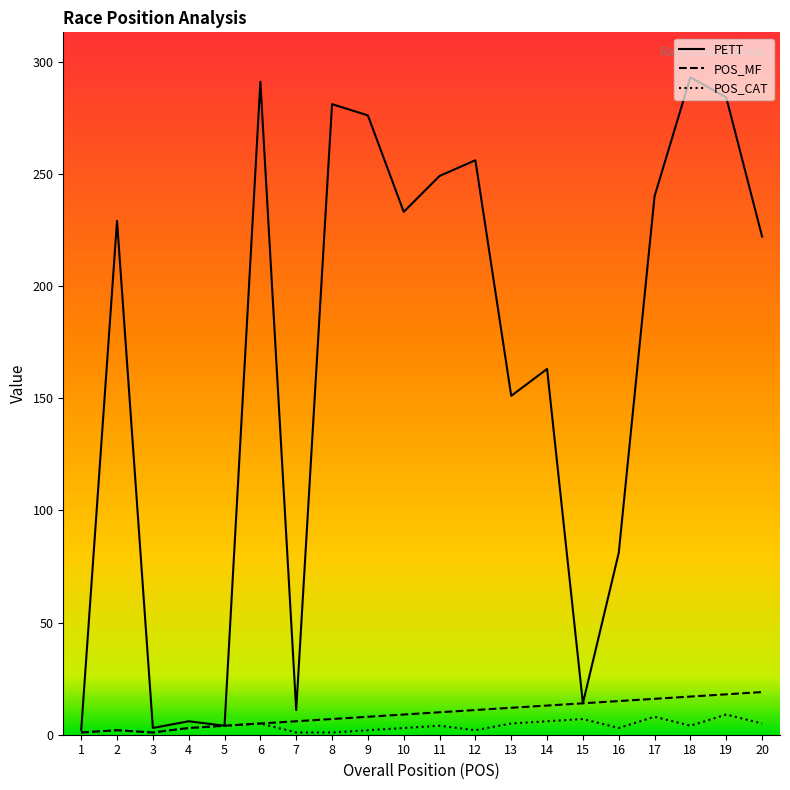

What is the greatest value displayed?

293